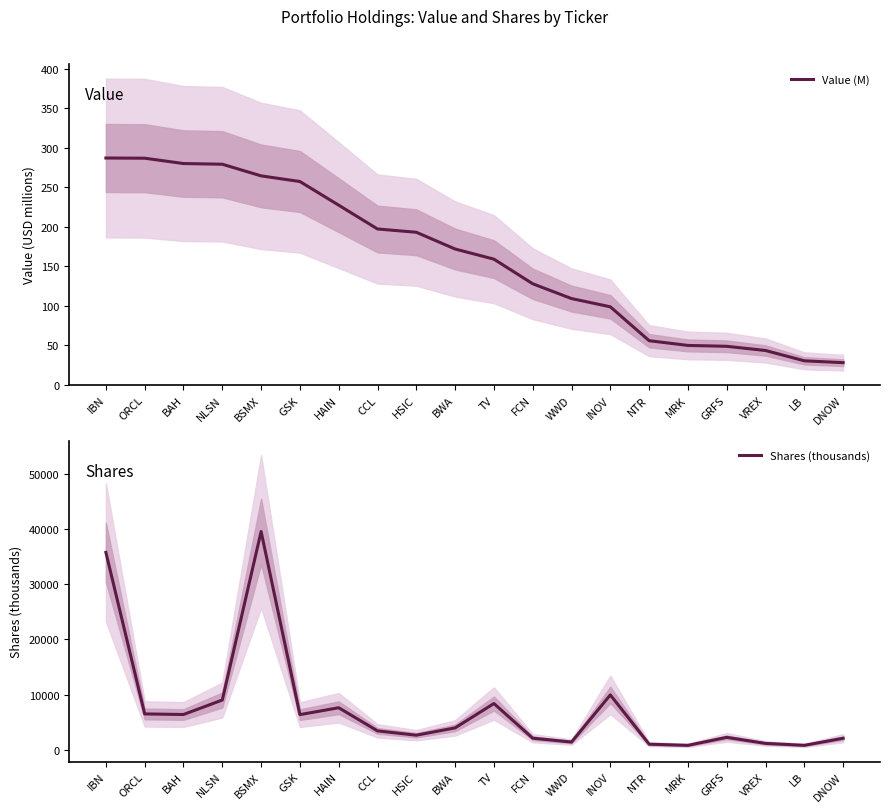

Between NTR and TV, which is larger?

TV